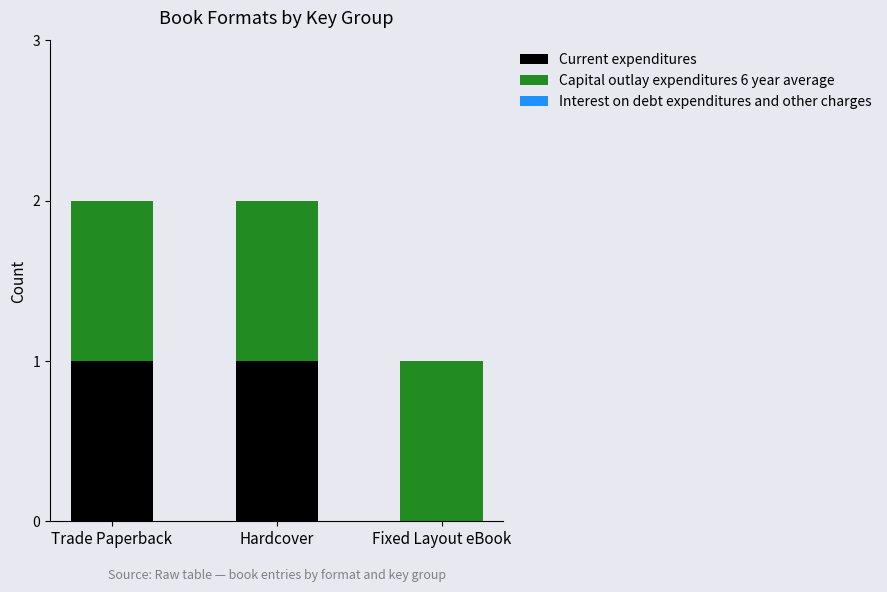

The Current expenditures series shows 1 at Hardcover. True or false?

True